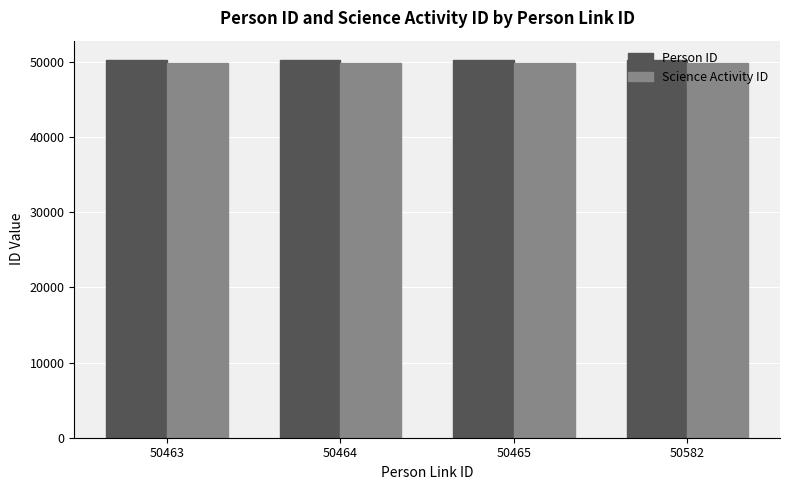

How many bars are there in each group?

2